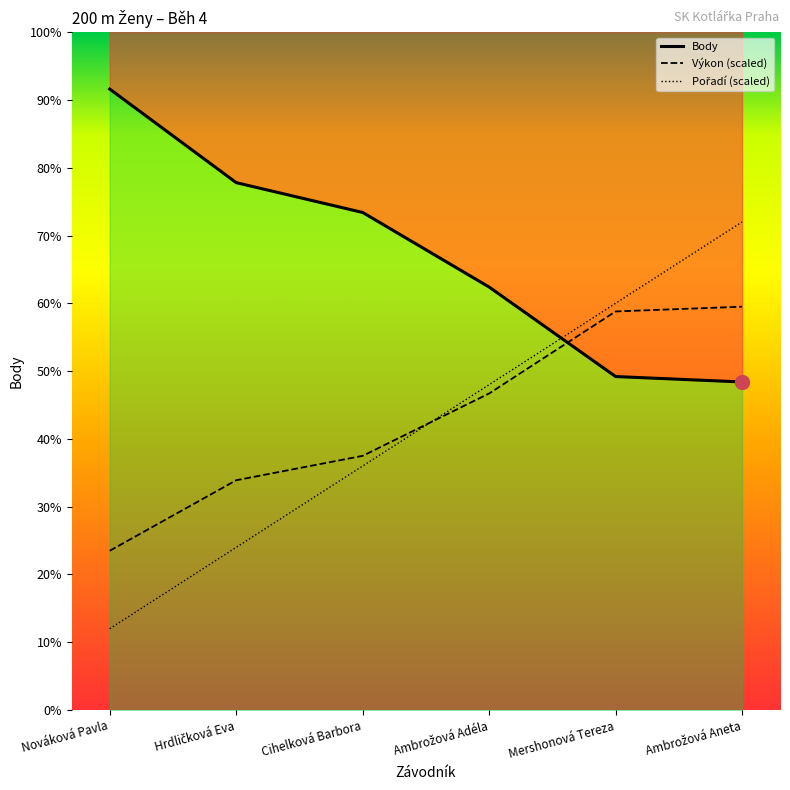

How many Pořadí (scaled) values are between 120 and 300?

4